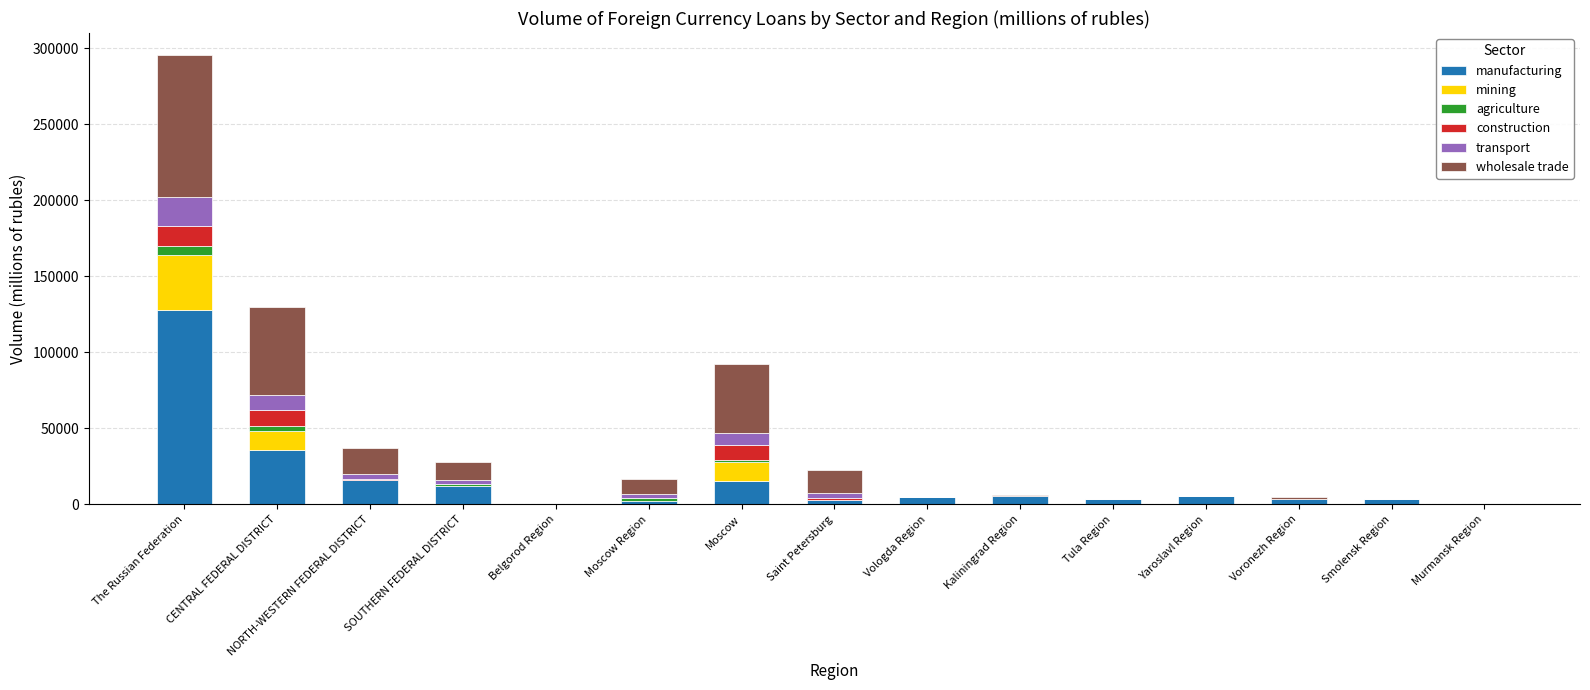

Which category has the highest value in the manufacturing series?

The Russian Federation